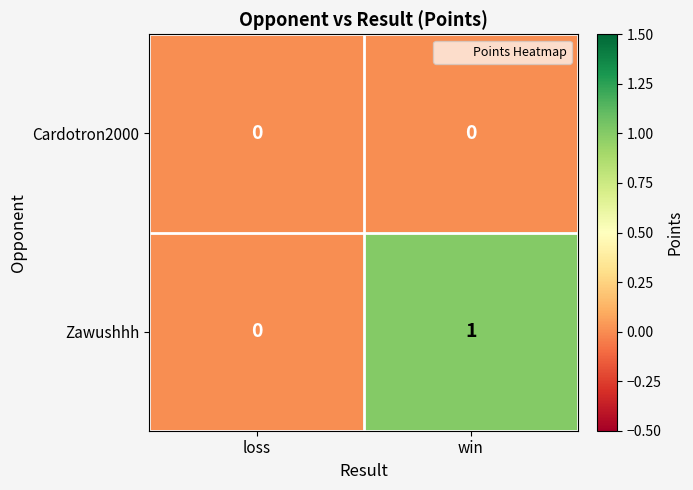

Reading right to left, extract all data points from this chart.

Cardotron2000: 0	0
Zawushhh: 1	0